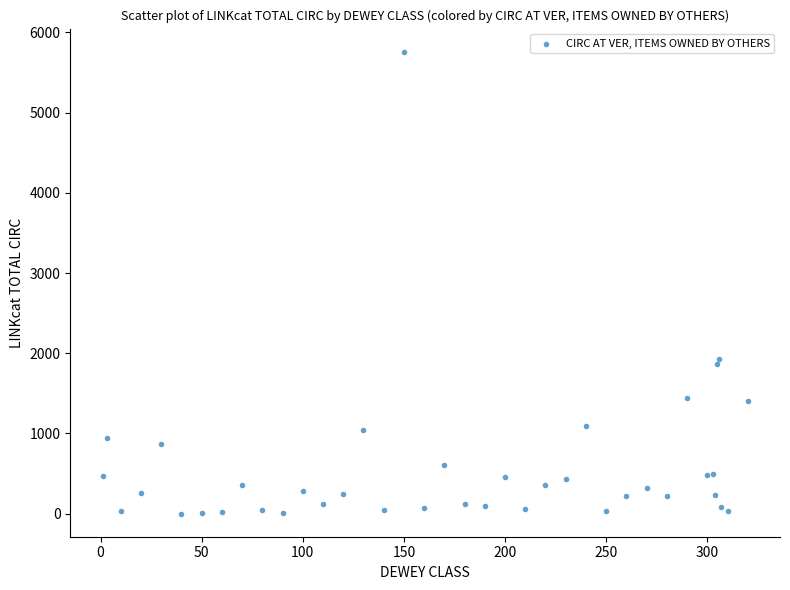

What Y value in the scatter plot is closest to 2880?

1926